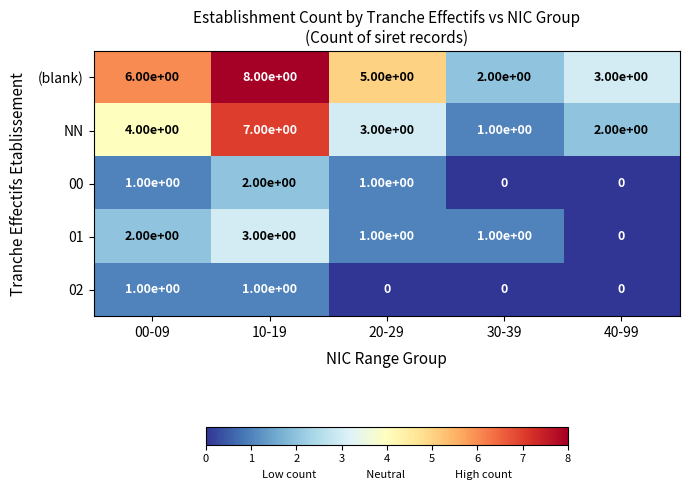

Which series has the largest total across all categories?

(blank)